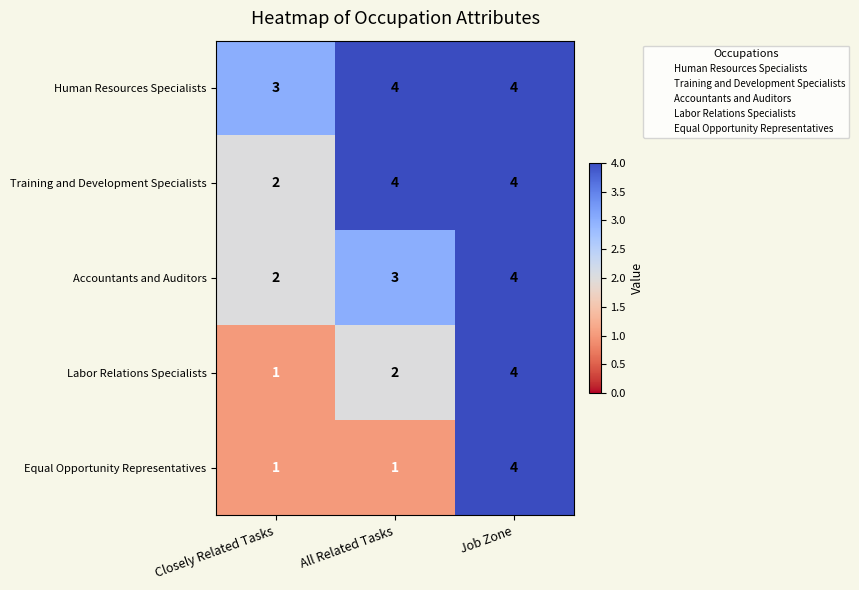

Reading left to right, list all the values displayed in this chart.

Human Resources Specialists: Closely Related Tasks=3	All Related Tasks=4	Job Zone=4
Training and Development Specialists: Closely Related Tasks=2	All Related Tasks=4	Job Zone=4
Accountants and Auditors: Closely Related Tasks=2	All Related Tasks=3	Job Zone=4
Labor Relations Specialists: Closely Related Tasks=1	All Related Tasks=2	Job Zone=4
Equal Opportunity Representatives: Closely Related Tasks=1	All Related Tasks=1	Job Zone=4